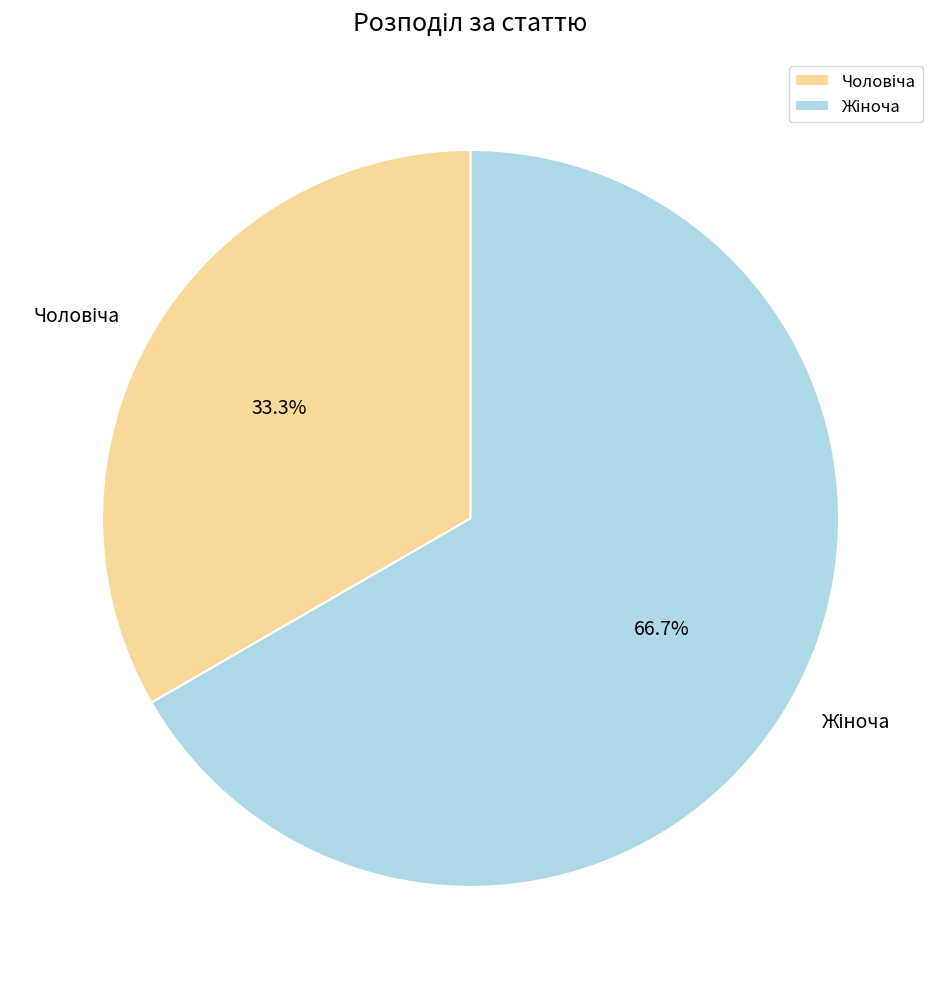

Is there a majority slice in this chart?

Yes